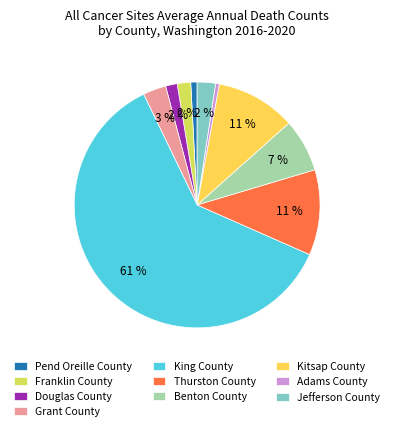

Between Benton County and Adams County, which is larger?

Benton County